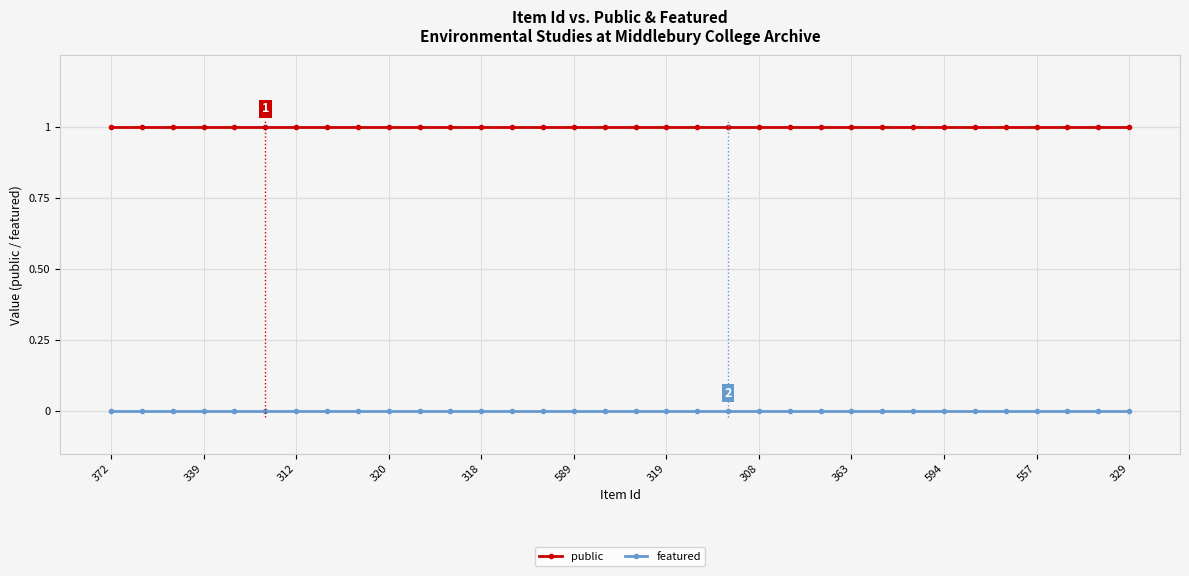

True or false: public and featured cross at least once.

False